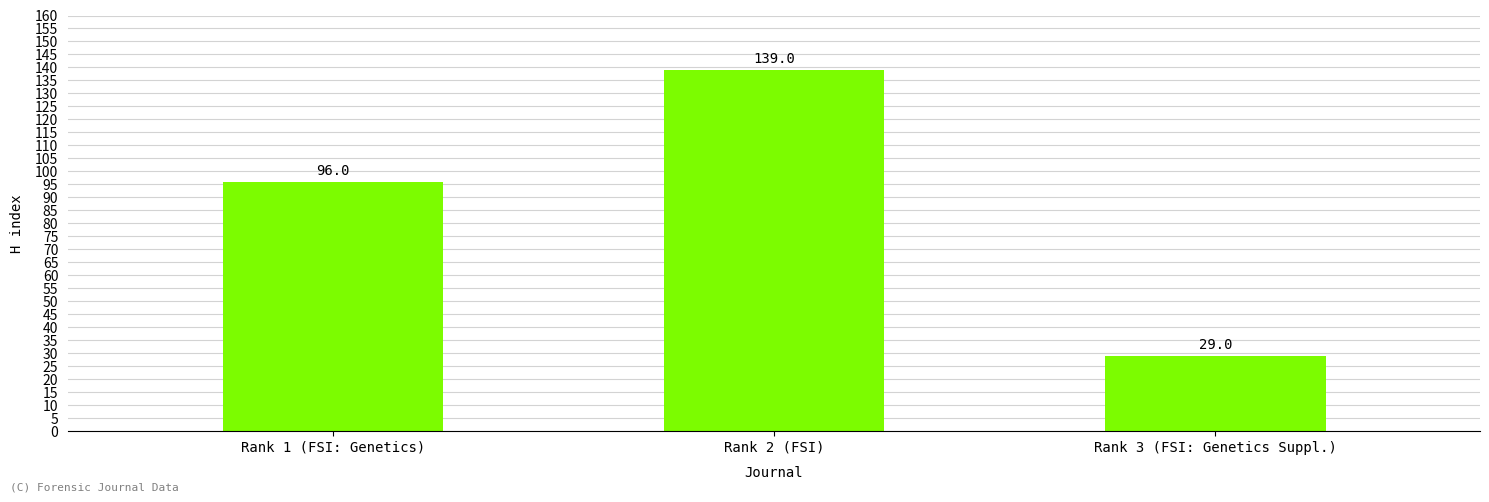

Count the number of data series in this chart.

1